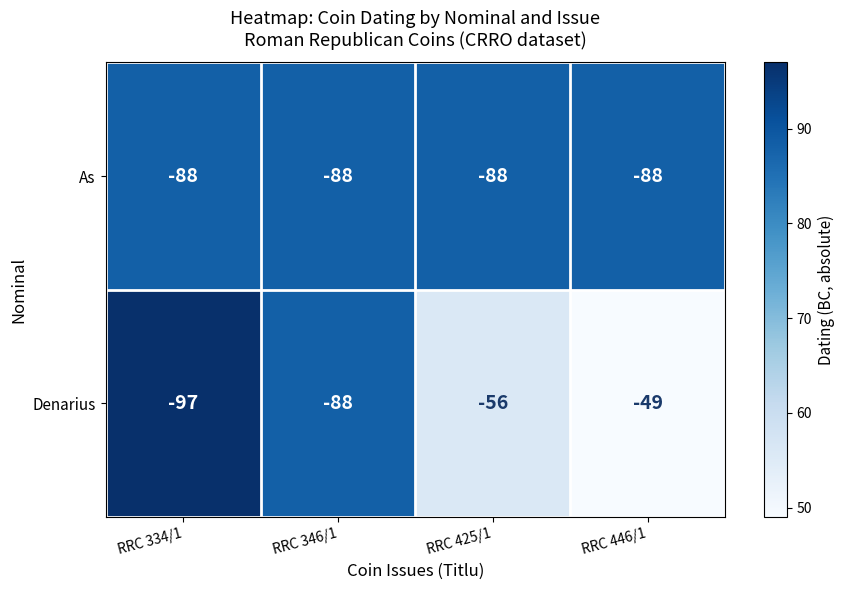

Reading right to left, what are all the values shown in this chart?

As: RRC 446/1=-88	RRC 425/1=-88	RRC 346/1=-88	RRC 334/1=-88
Denarius: RRC 446/1=-49	RRC 425/1=-56	RRC 346/1=-88	RRC 334/1=-97